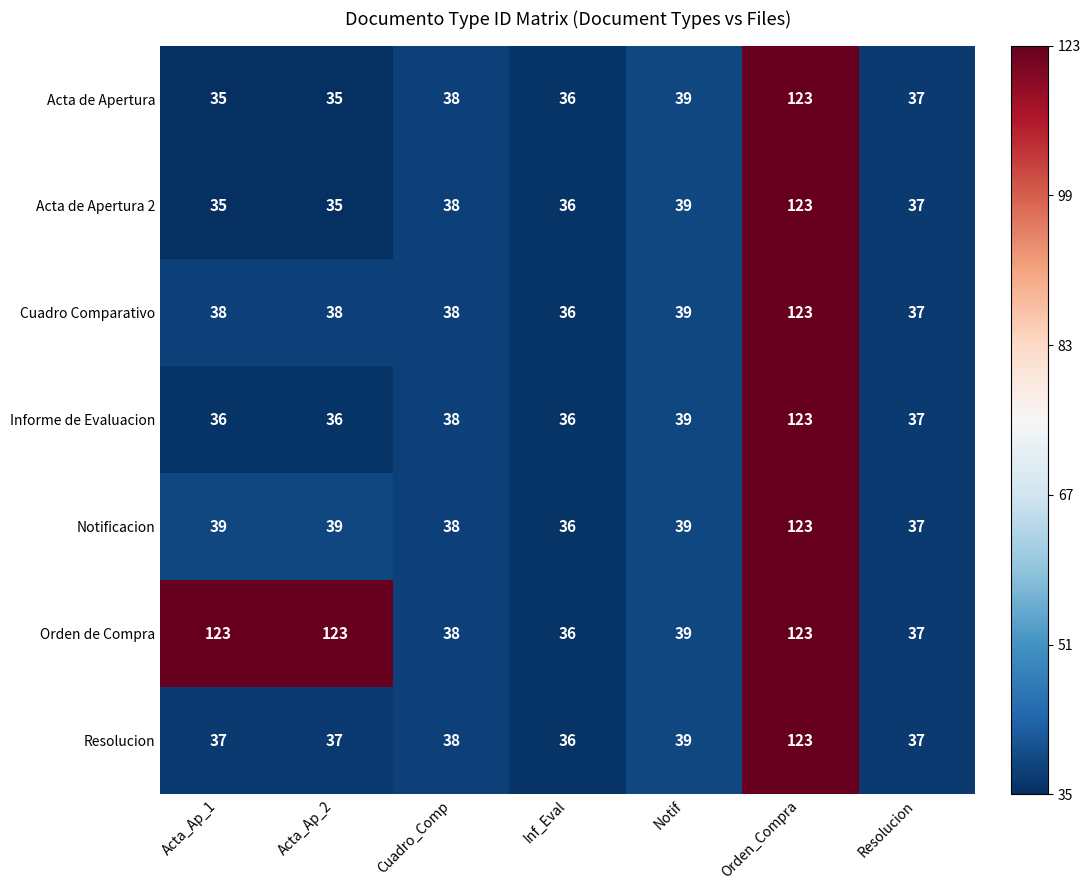

Which series has the largest total across all categories?

Orden de Compra